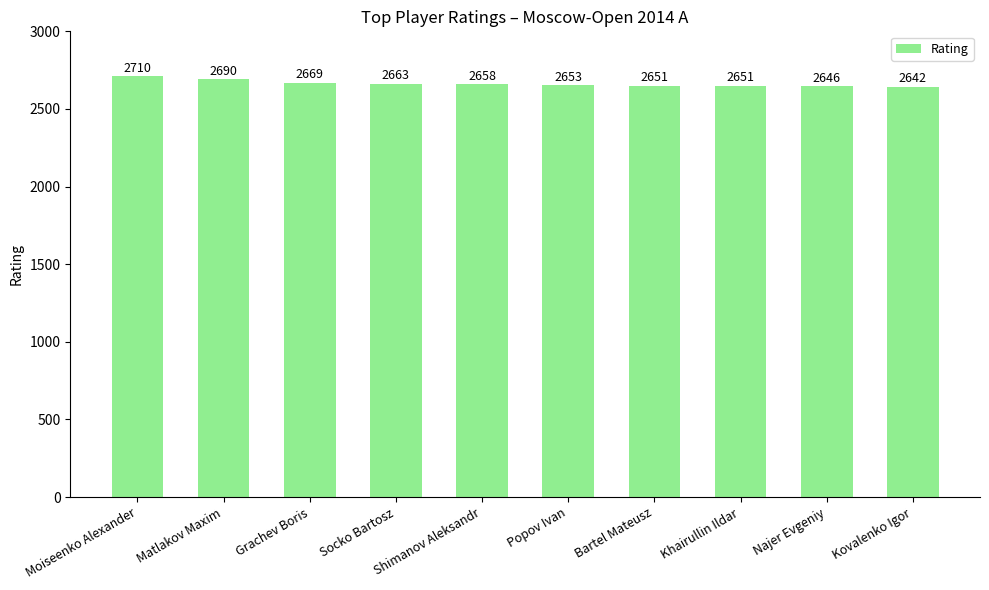

At which category does the chart reach its peak across all series?

Moiseenko Alexander